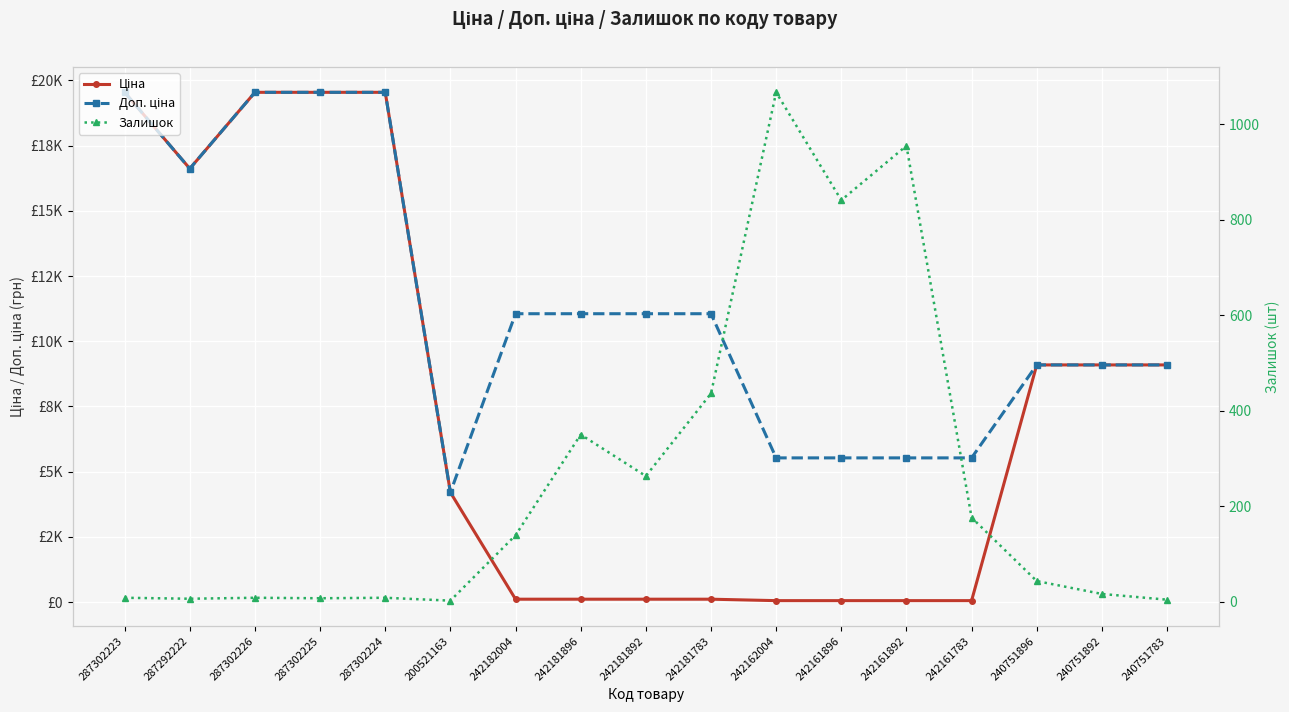

What is the total value across all series at 240751892?

18200.0